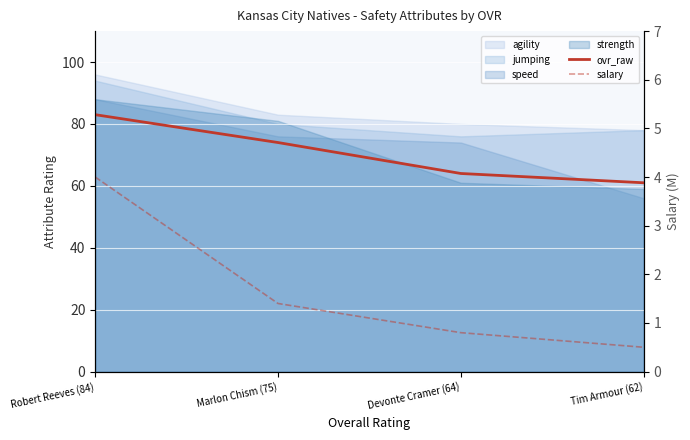

Count the salary values in the range 0 to 4.

4